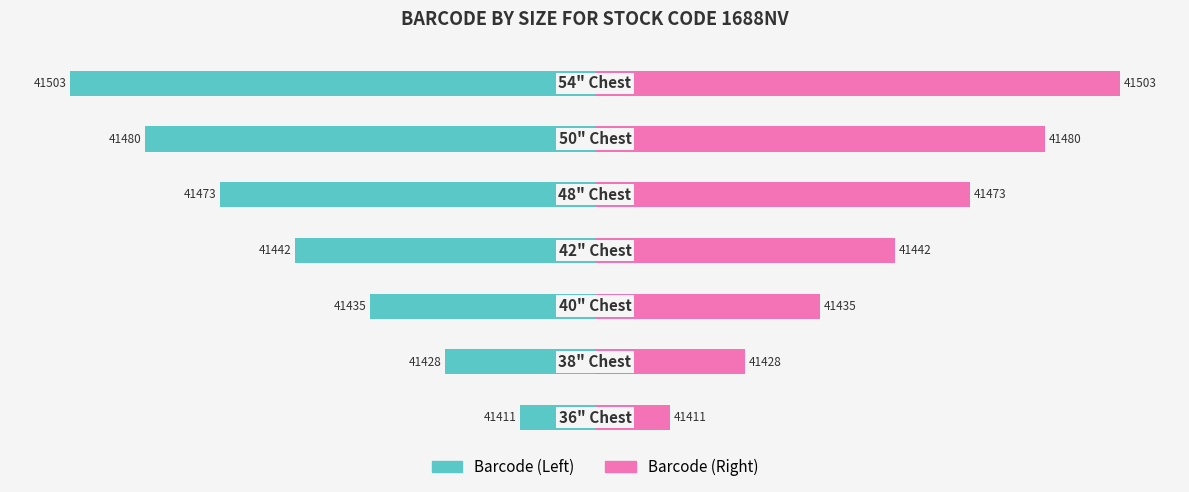

Rank the categories by Barcode (Left) value from highest to lowest.

0, 1, 2, 3, 4, 5, 6